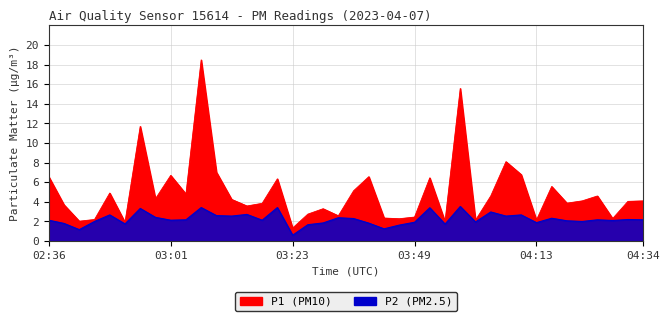

The value of P2 at 03:49 is 0.8. True or false?

False